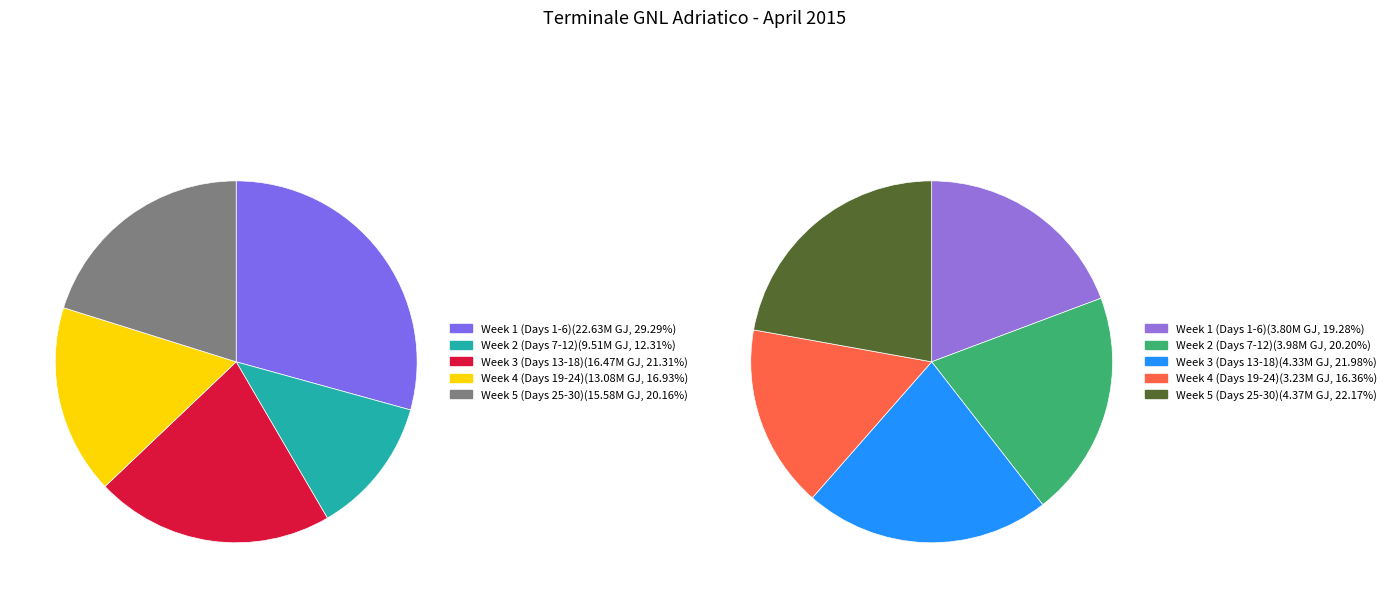

What is the total percentage of Day 25 and Day 26?

5.5%